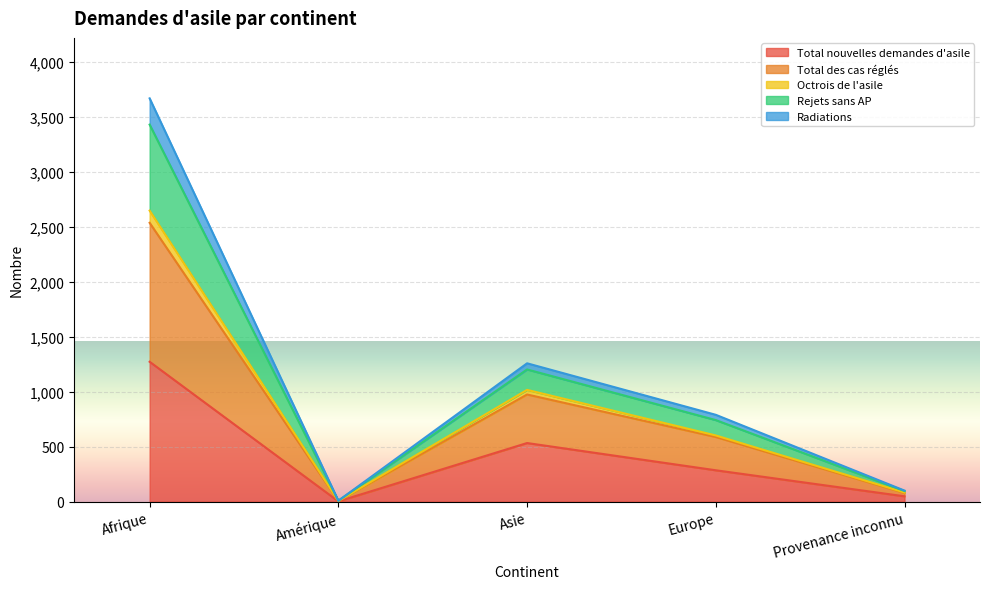

Which series changed the most between Afrique and Provenance inconnu?

Total des cas réglés